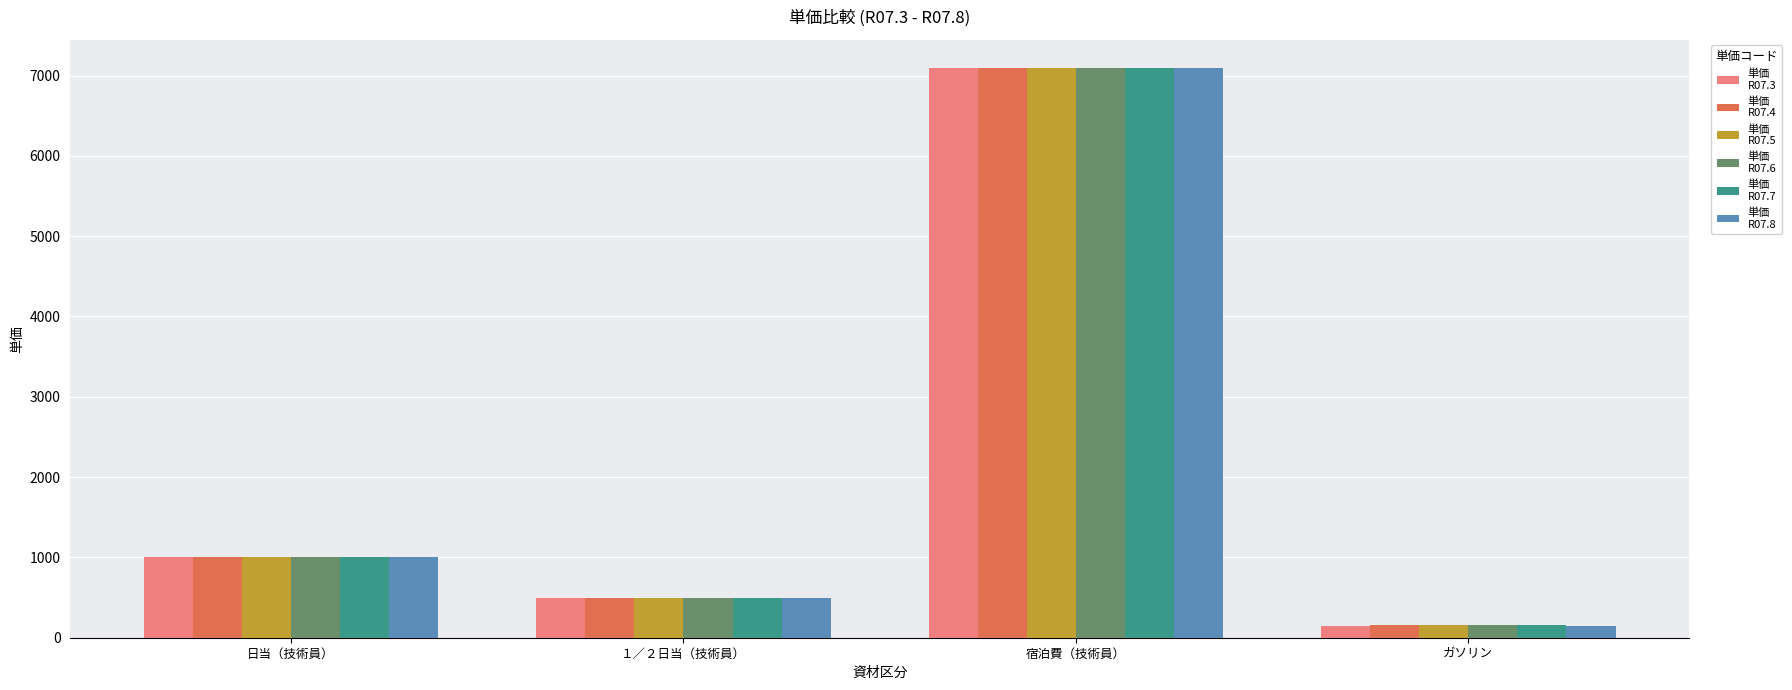

Which category has the lowest value across all series?

ガソリン